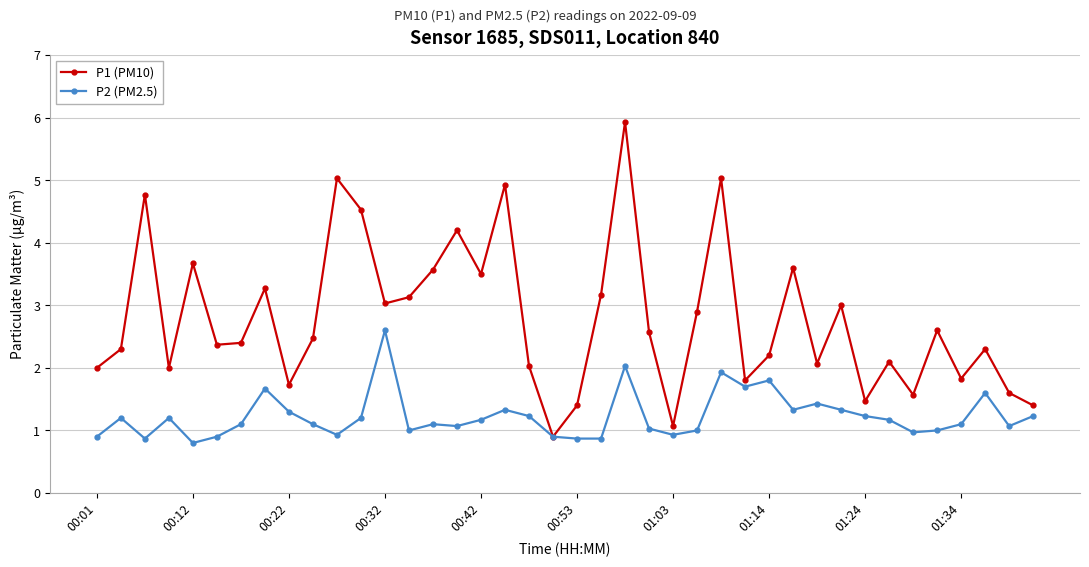

Which series has the widest spread of values?

P1 (PM10)